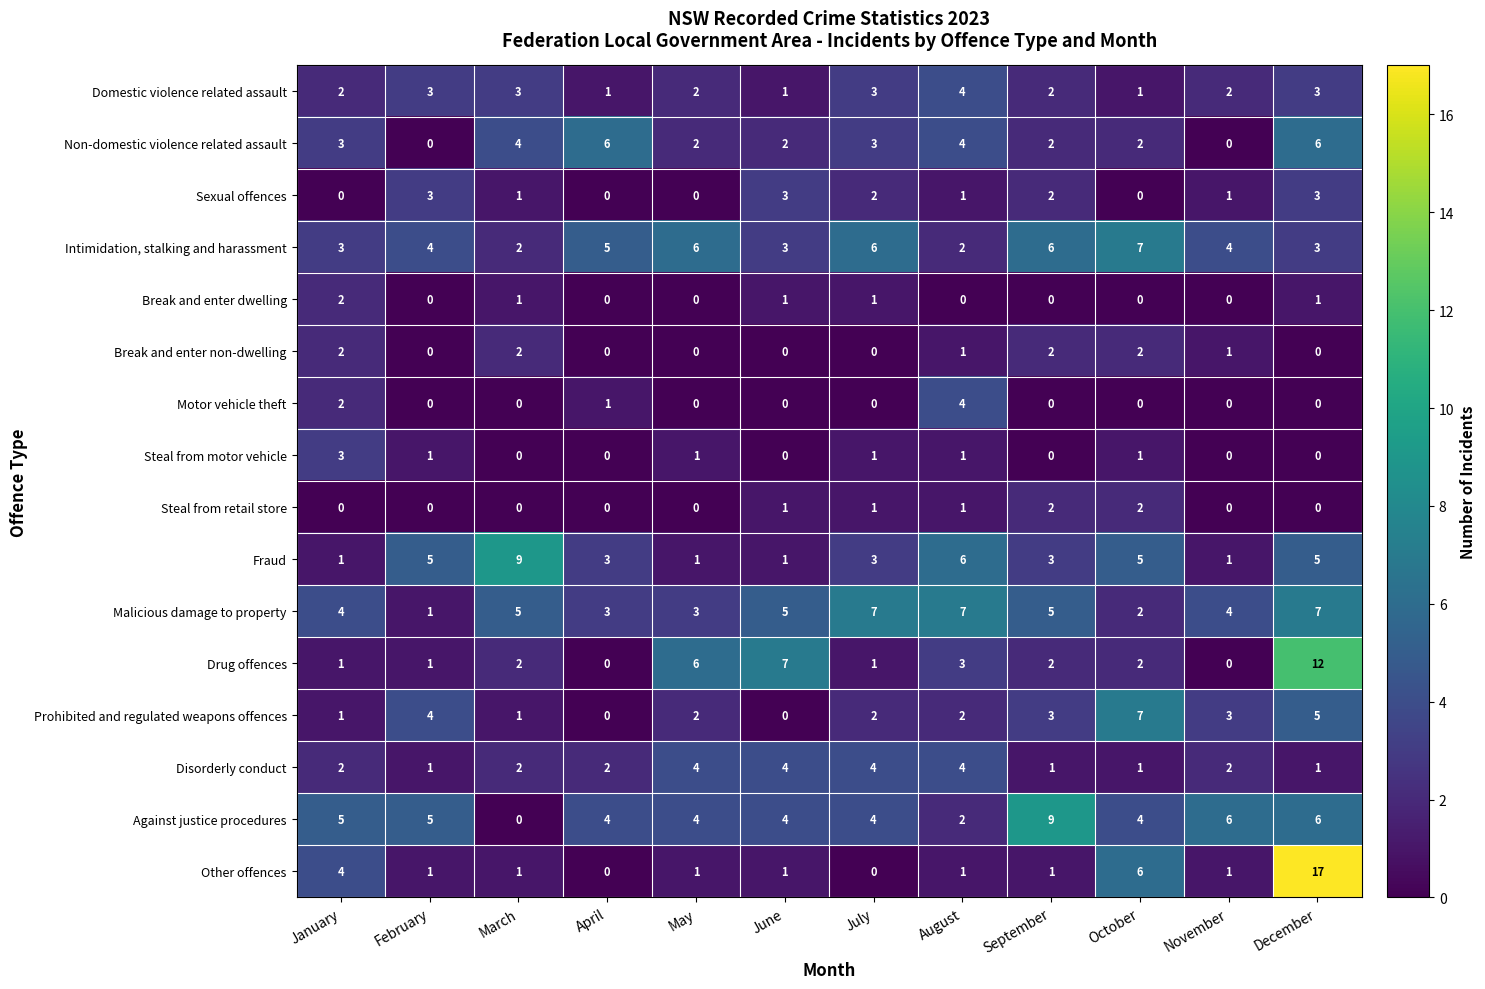

At how many categories does at least one series exceed 4?

12